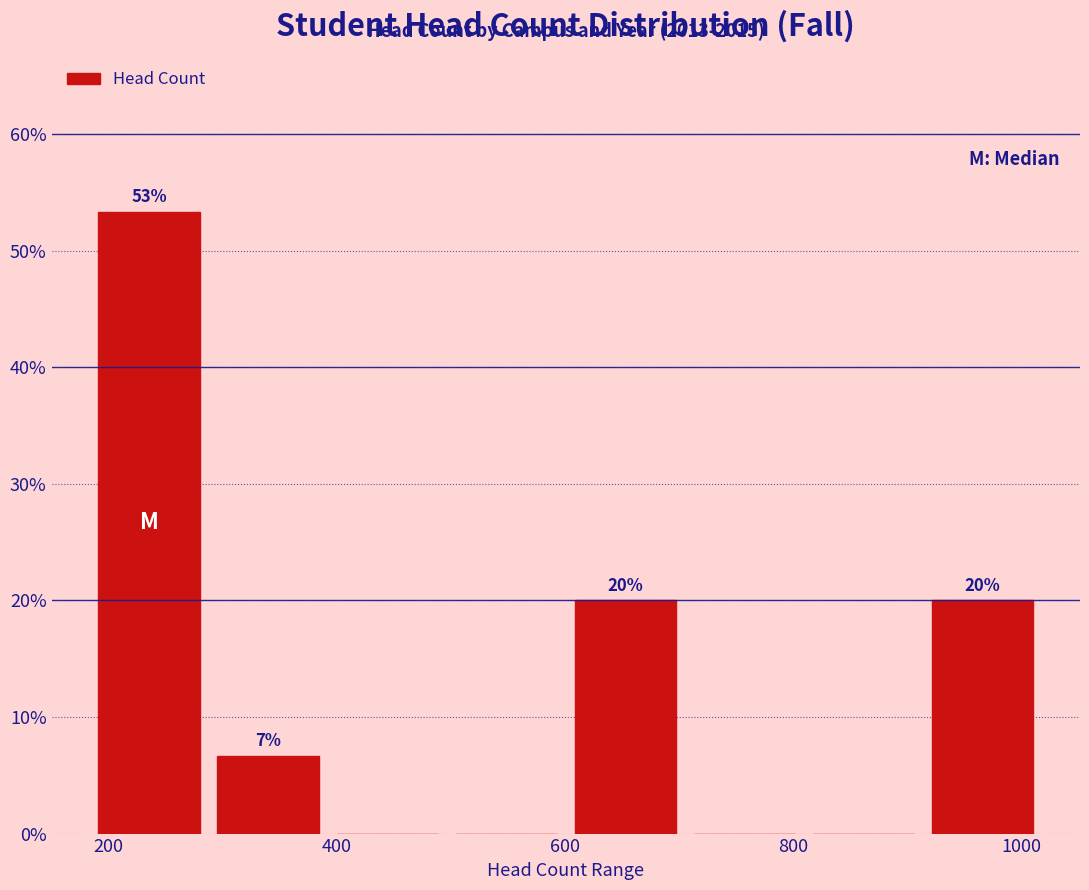

Over which range of the x-axis is the bar tallest?

180 to 280